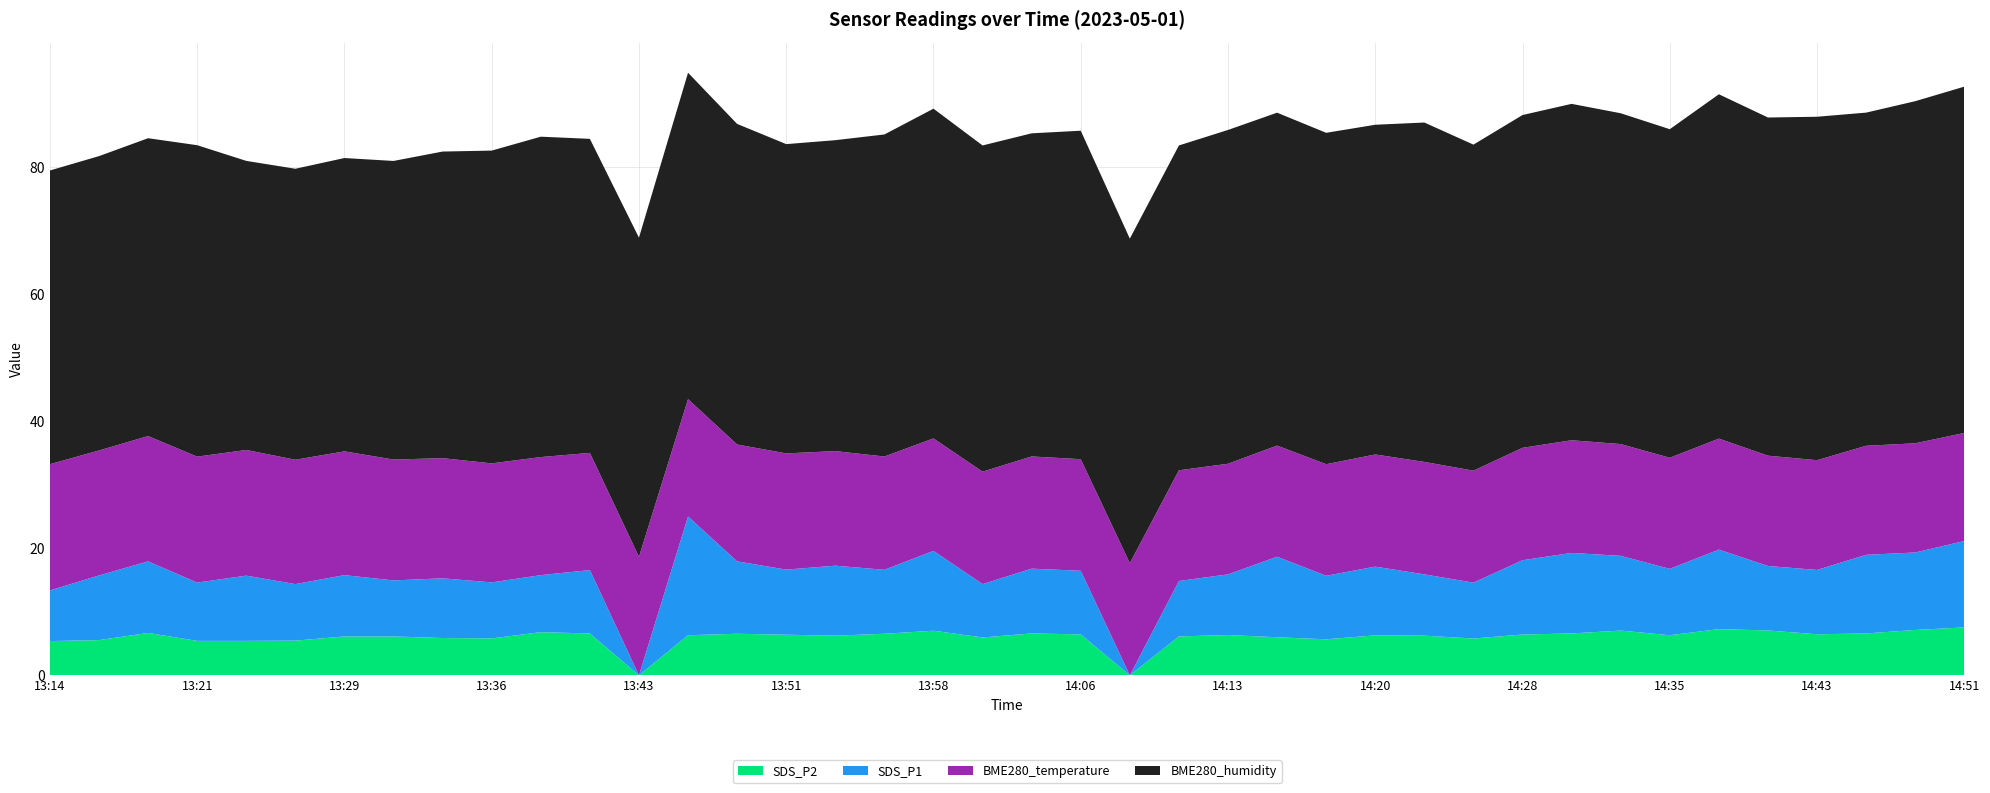

Reading left to right, list all the values displayed in this chart.

BME280_temperature: 19.9	19.7	19.7	19.8	19.8	19.6	19.5	19.0	18.9	18.7	18.6	18.4	18.7	18.5	18.4	18.3	18.0	17.8	17.7	17.7	17.7	17.6	17.7	17.4	17.4	17.5	17.6	17.7	17.7	17.6	17.7	17.7	17.6	17.5	17.5	17.4	17.3	17.2	17.2	17.0
BME280_humidity: 46.2	46.4	46.9	49.0	45.5	45.8	46.2	47.0	48.3	49.2	50.5	49.5	50.3	51.4	50.5	48.7	49.0	50.7	51.9	51.4	50.9	51.7	51.1	51.1	52.6	52.4	52.2	51.9	53.4	51.3	52.4	53.0	52.1	51.7	54.2	53.2	54.1	52.5	53.9	54.5
SDS_P1: 8.0	10.2	11.3	9.2	10.3	8.9	9.7	8.8	9.4	8.8	9.0	10.0	0.0	18.7	11.4	10.2	11.0	10.1	12.6	8.4	10.2	10.0	0.0	8.7	9.6	12.7	10.0	10.8	9.7	8.8	11.7	12.7	11.8	10.4	12.5	10.2	10.1	12.4	12.2	13.6
SDS_P2: 5.4	5.5	6.7	5.4	5.4	5.5	6.1	6.1	5.9	5.8	6.8	6.6	0.0	6.3	6.5	6.4	6.2	6.5	7.0	6.0	6.6	6.5	0.0	6.1	6.3	6.0	5.7	6.3	6.2	5.8	6.4	6.6	7.0	6.3	7.3	7.1	6.5	6.6	7.2	7.5